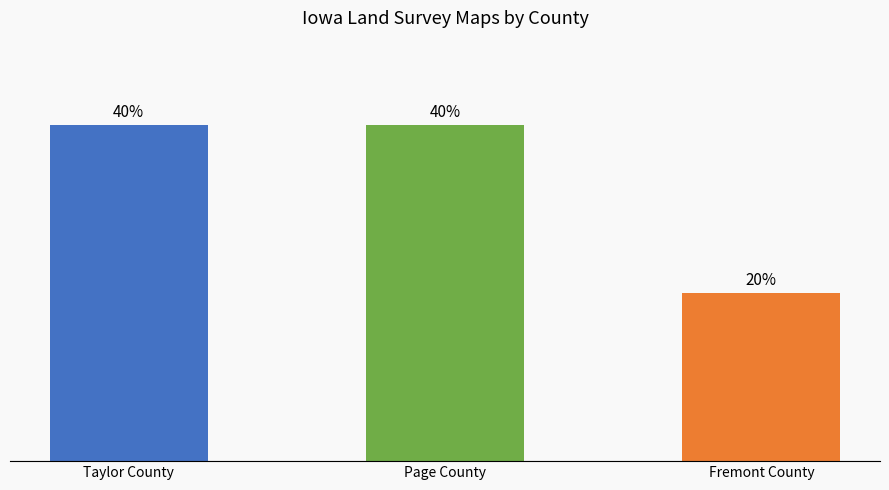

What is the label of the 2nd bar from the left?

Page County